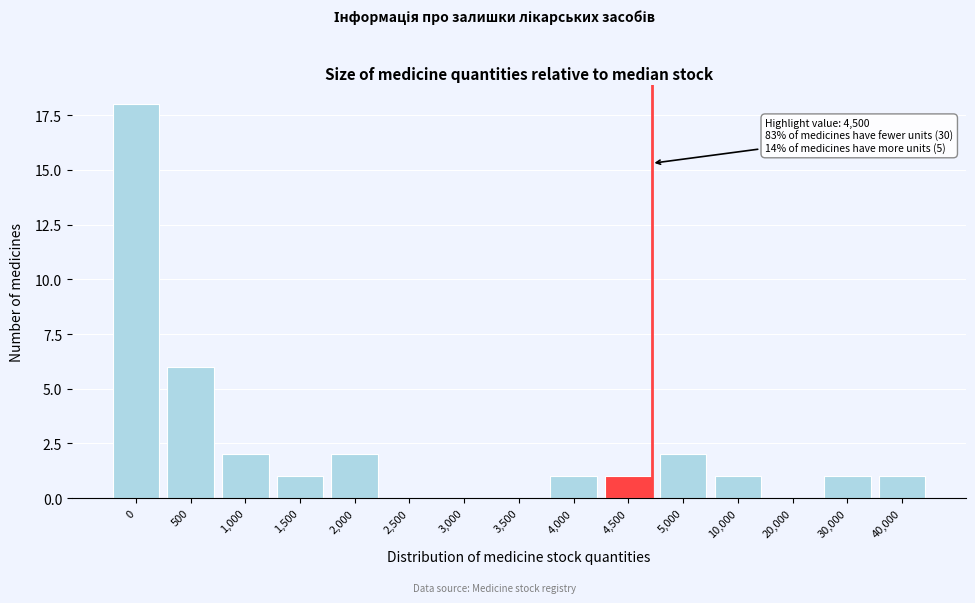

Reading left to right, transcribe all the data shown in this chart.

0=18	500=6	1,000=2	1,500=1	2,000=2	2,500=0	3,000=0	3,500=0	4,000=1	4,500=1	5,000=2	10,000=1	20,000=0	30,000=1	40,000=1